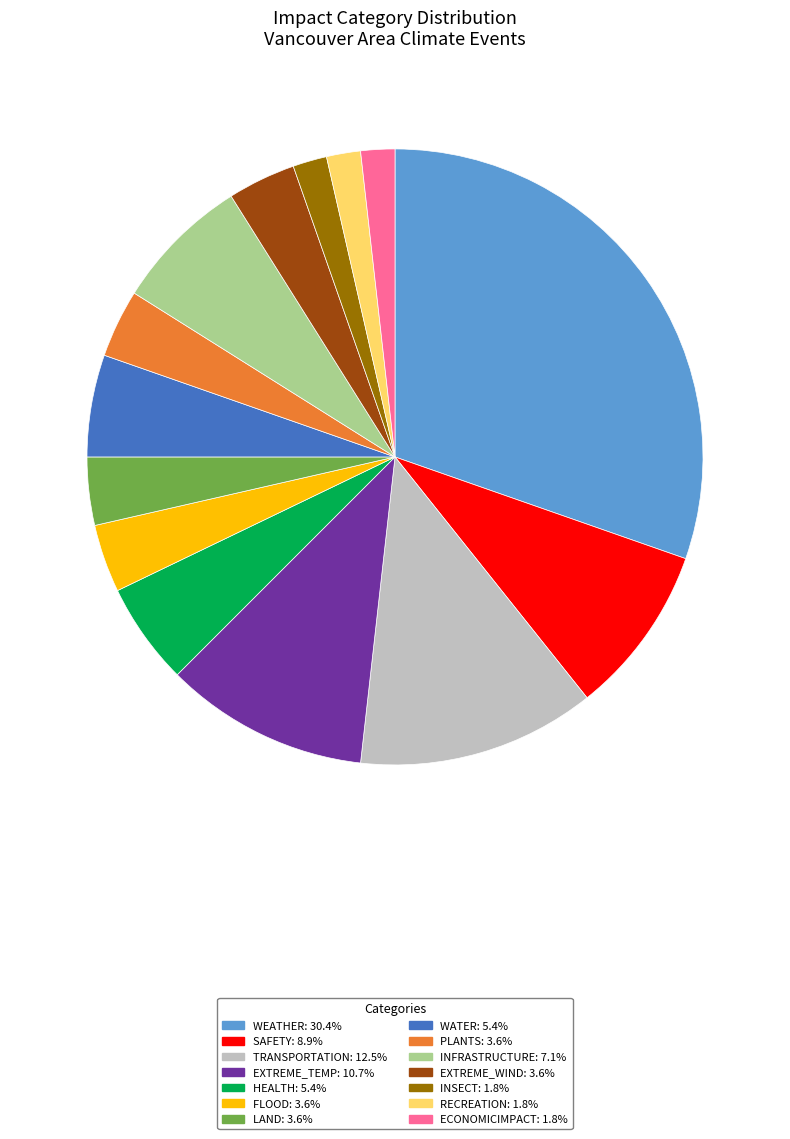

Does FLOOD: 3.6% represent more than half of the total?

No